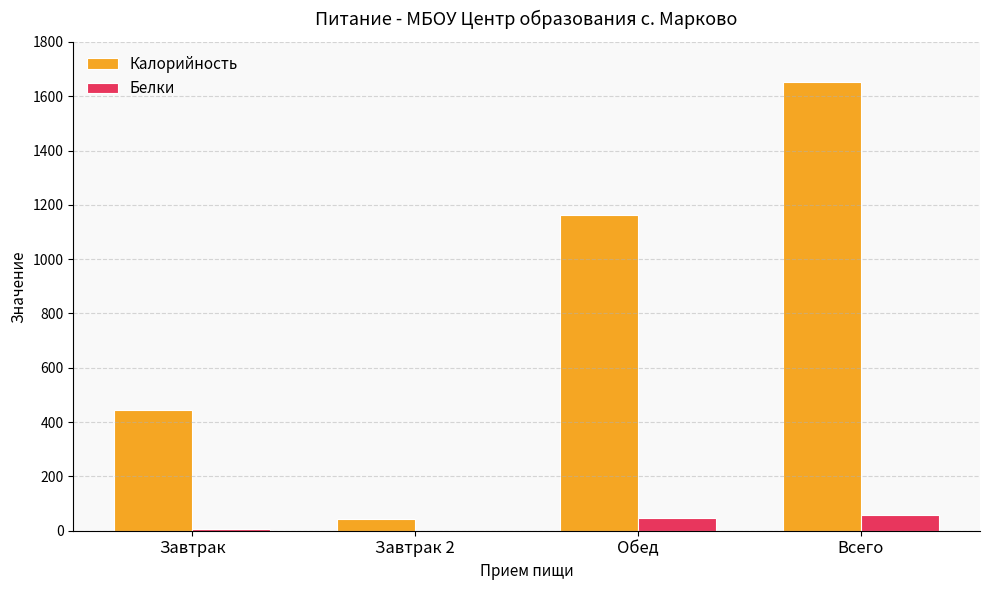

Which series has the largest total across all categories?

Калорийность